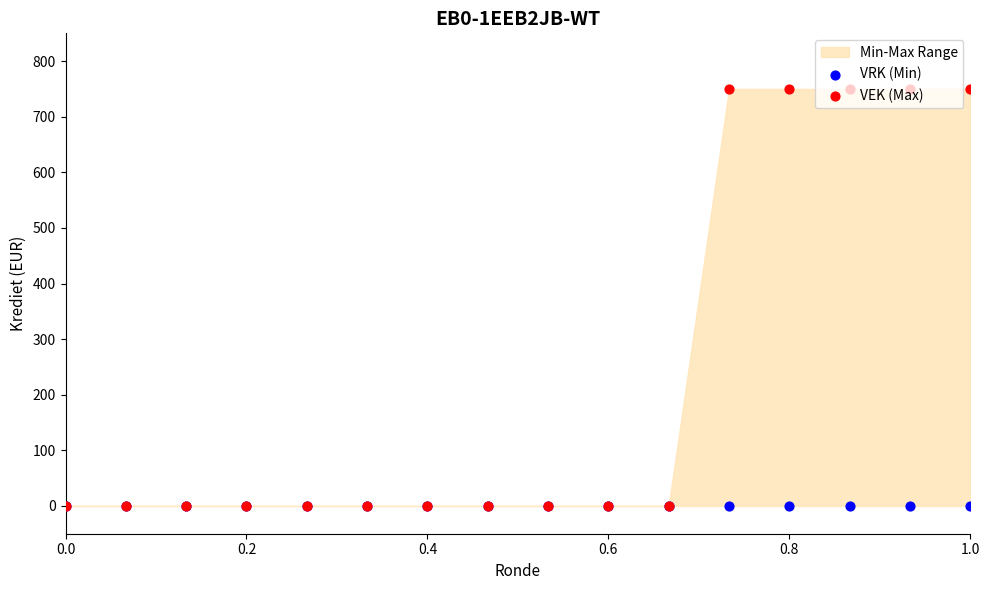

Which series reaches the minimum Y coordinate?

VRK (Min)